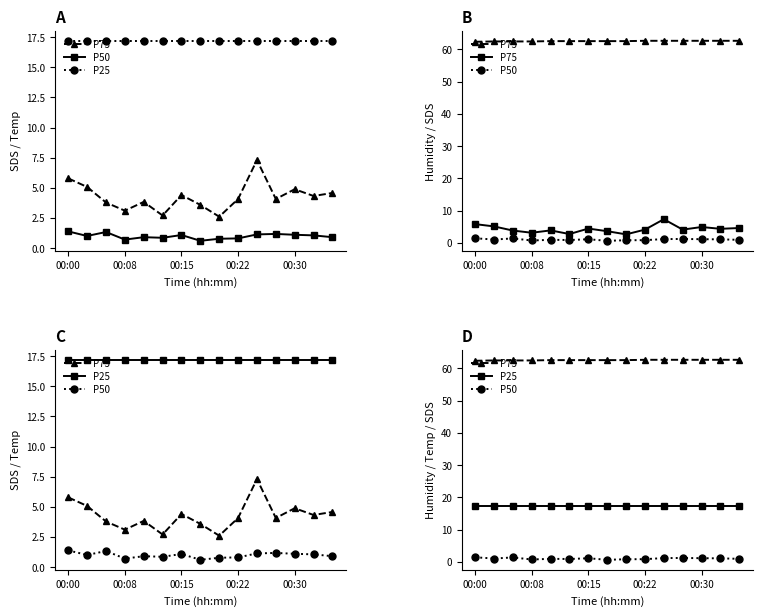

True or false: P50 and P75 cross at least once.

False